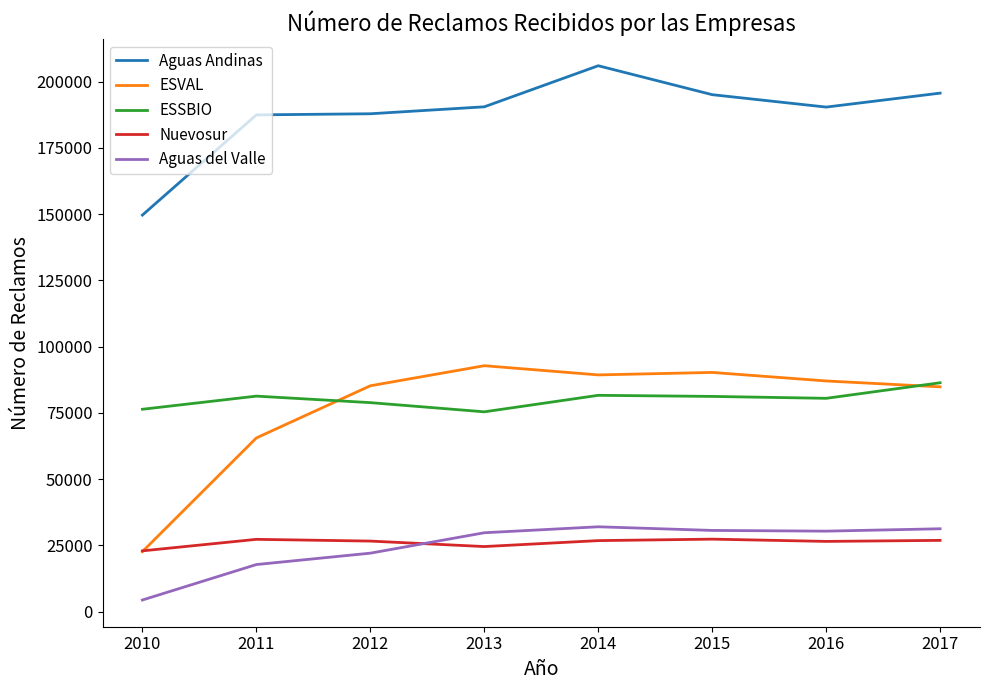

What is the sum of all Aguas Andinas values?

1502693